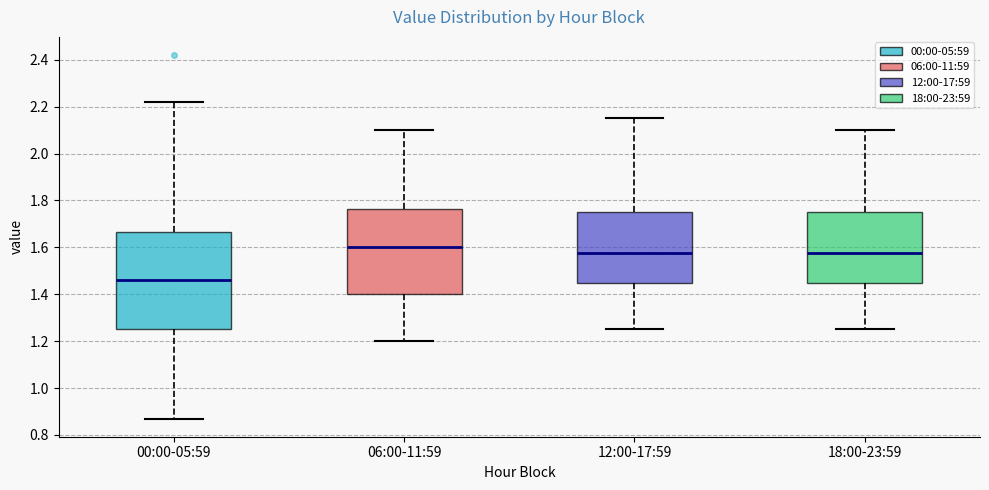

Which box has the lowest median line?

00:00-05:59